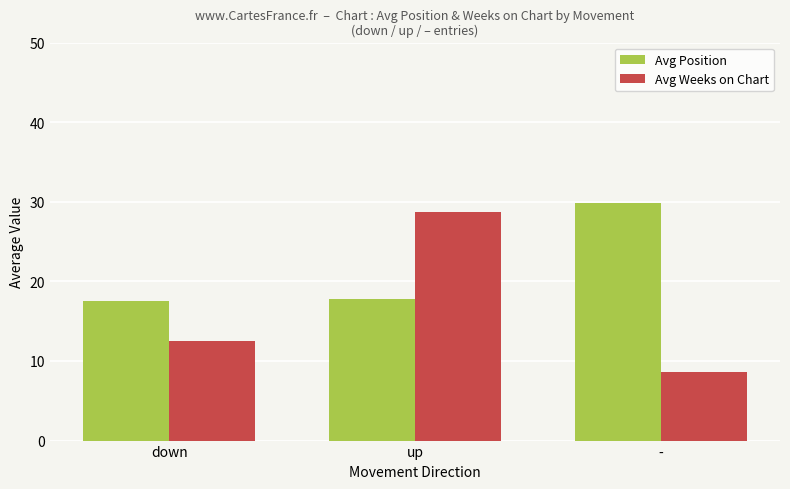

The value of Avg Position at down is 8.0. True or false?

False